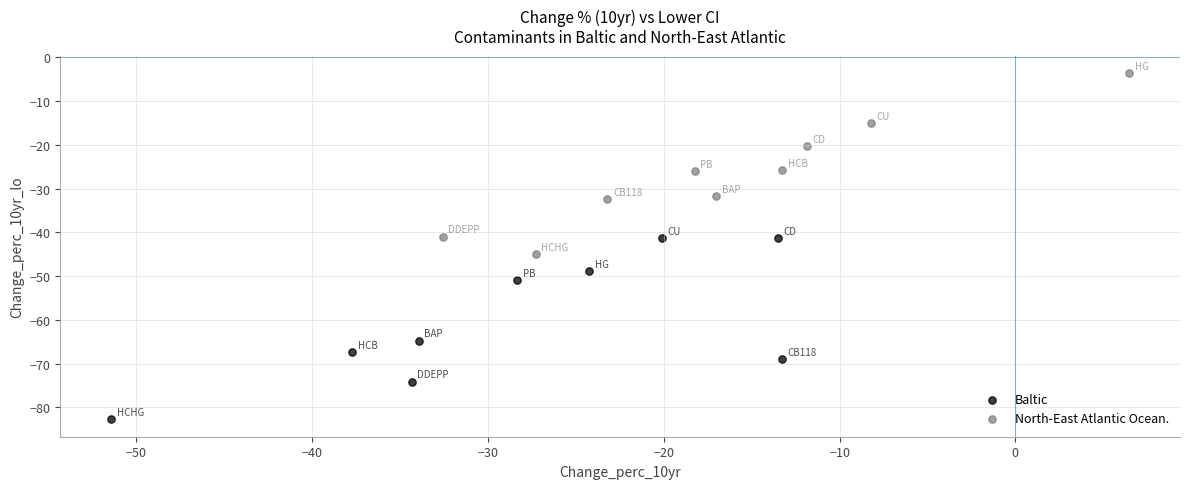

Which series contains the lowest Y value?

Baltic